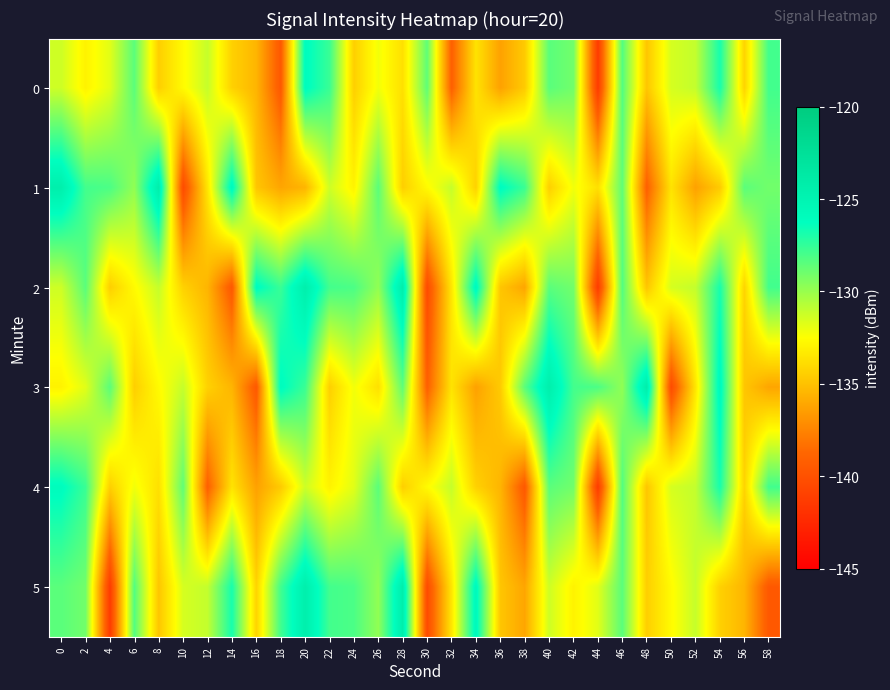

Reading left to right, list all the values displayed in this chart.

0: 0=-131.3	2=-133.0	4=-131.8	6=-128.5	8=-134.4	10=-132.7	12=-131.1	14=-134.3	16=-135.5	18=-139.5	20=-126.0	22=-127.7	24=-134.4	26=-132.2	28=-133.7	30=-128.6	32=-139.1	34=-133.6	36=-136.3	38=-134.6	40=-128.5	42=-129.0	44=-141.4	46=-128.3	48=-134.8	50=-131.5	52=-131.0	54=-126.8	56=-134.2	58=-127.9
1: 0=-124.4	2=-127.9	4=-128.1	6=-129.8	8=-124.3	10=-140.4	12=-133.5	14=-125.7	16=-134.8	18=-136.1	20=-135.5	22=-131.3	24=-133.0	26=-128.5	28=-134.4	30=-132.7	32=-131.1	34=-134.3	36=-126.0	38=-127.7	40=-134.4	42=-132.2	44=-133.7	46=-128.6	48=-139.1	50=-133.6	52=-136.3	54=-134.6	56=-128.5	58=-129.0
2: 0=-131.3	2=-128.5	4=-134.4	6=-132.7	8=-131.1	10=-134.3	12=-135.5	14=-139.5	16=-126.0	18=-127.7	20=-124.4	22=-127.9	24=-128.1	26=-129.8	28=-124.3	30=-140.4	32=-133.5	34=-125.7	36=-134.8	38=-136.1	40=-128.5	42=-129.0	44=-141.4	46=-128.3	48=-134.8	50=-131.5	52=-131.0	54=-126.8	56=-134.2	58=-127.9
3: 0=-133.0	2=-131.8	4=-128.5	6=-134.4	8=-132.7	10=-131.1	12=-134.3	14=-135.5	16=-139.5	18=-126.0	20=-127.7	22=-134.4	24=-132.2	26=-133.7	28=-128.6	30=-139.1	32=-133.6	34=-136.3	36=-134.6	38=-128.5	40=-124.4	42=-127.9	44=-128.1	46=-129.8	48=-124.3	50=-140.4	52=-133.5	54=-125.7	56=-134.8	58=-136.1
4: 0=-126.0	2=-127.7	4=-134.4	6=-132.2	8=-133.7	10=-128.6	12=-139.1	14=-133.6	16=-136.3	18=-134.6	20=-131.3	22=-133.0	24=-131.8	26=-128.5	28=-134.4	30=-132.7	32=-131.1	34=-134.3	36=-135.5	38=-139.5	40=-128.5	42=-129.0	44=-141.4	46=-128.3	48=-134.8	50=-131.5	52=-131.0	54=-126.8	56=-134.2	58=-127.9
5: 0=-128.5	2=-129.0	4=-141.4	6=-128.3	8=-134.8	10=-131.5	12=-131.0	14=-126.8	16=-134.2	18=-127.9	20=-124.4	22=-127.9	24=-128.1	26=-129.8	28=-124.3	30=-140.4	32=-133.5	34=-125.7	36=-134.8	38=-136.1	40=-131.3	42=-133.0	44=-131.8	46=-128.5	48=-134.4	50=-132.7	52=-131.1	54=-134.3	56=-135.5	58=-139.5